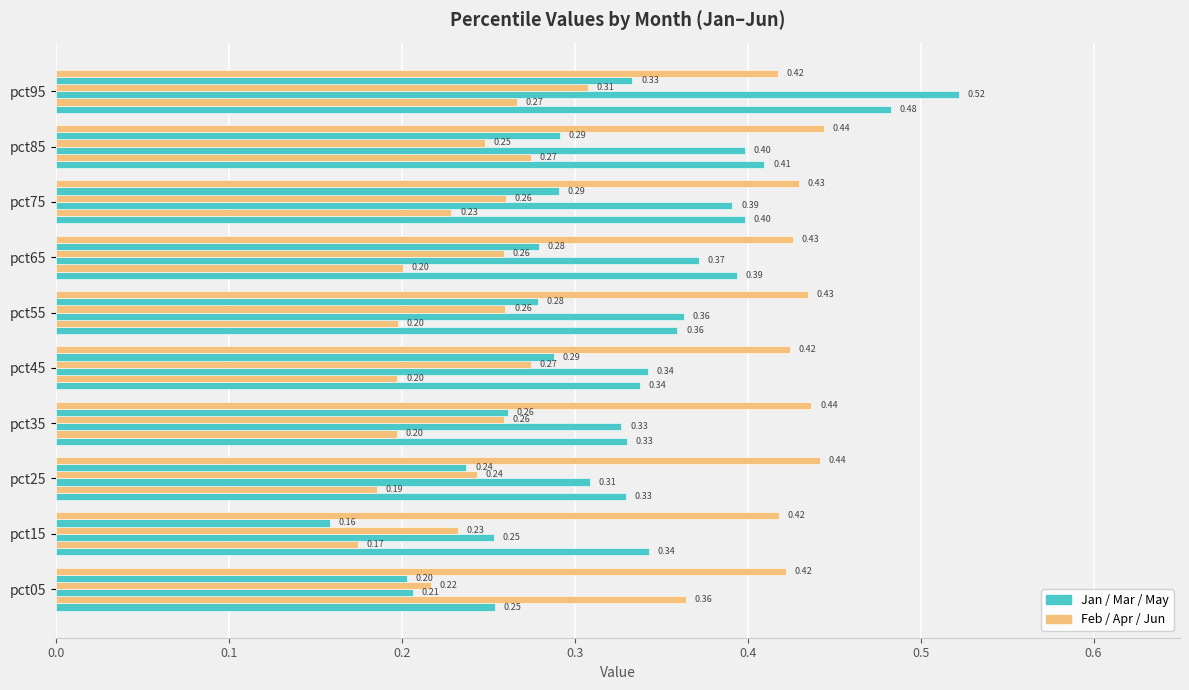

What is the maximum value shown in the chart?

0.5